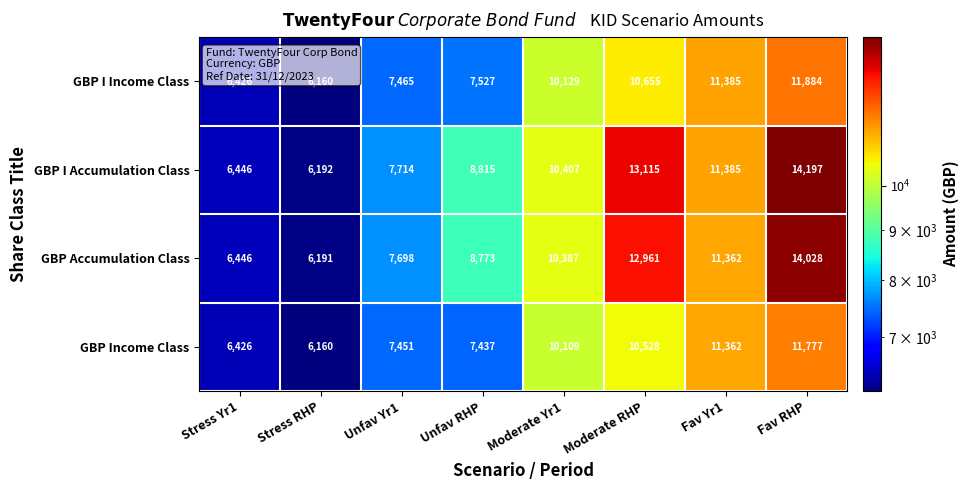

How many categories are shown in the chart?

8